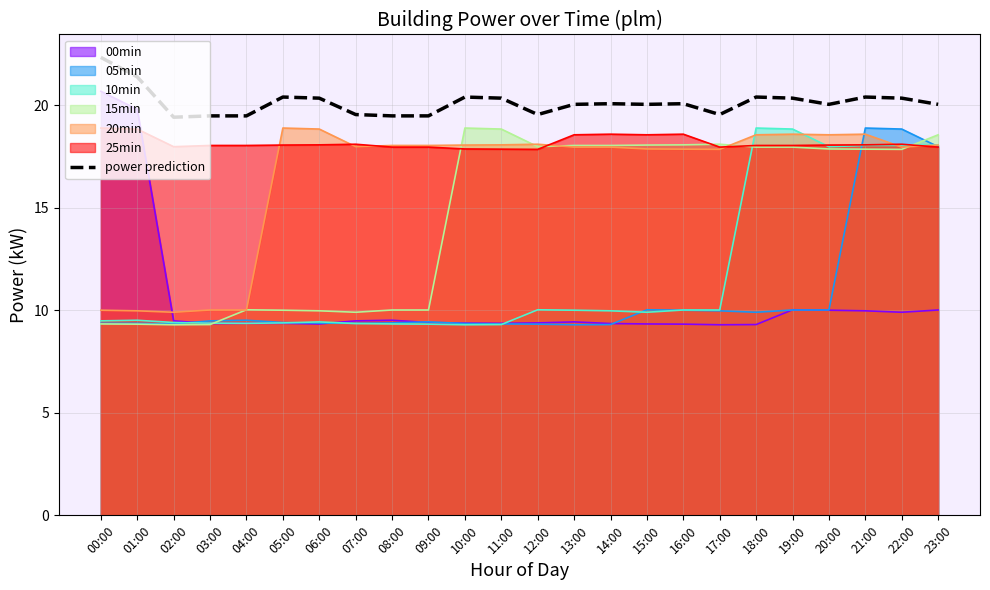

What is the label of the 13th point from the right?

11:00